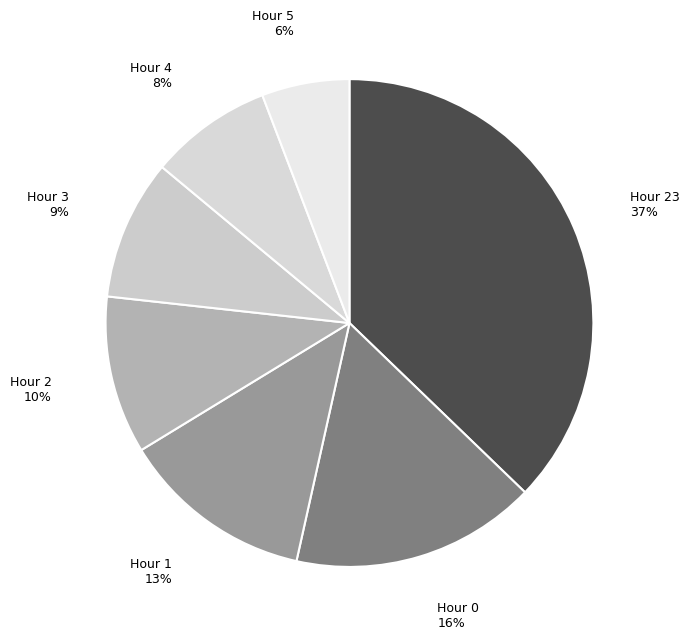

Is it true that Hour 4 is 1% of the pie?

False